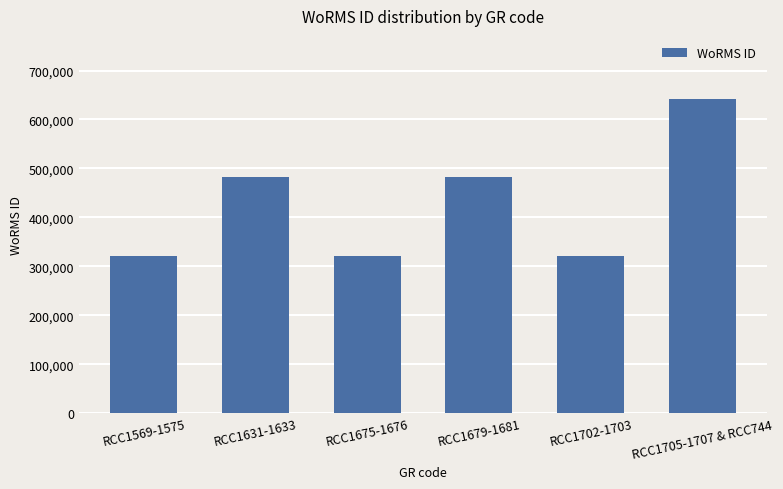

What is the minimum value shown in the chart?

321144